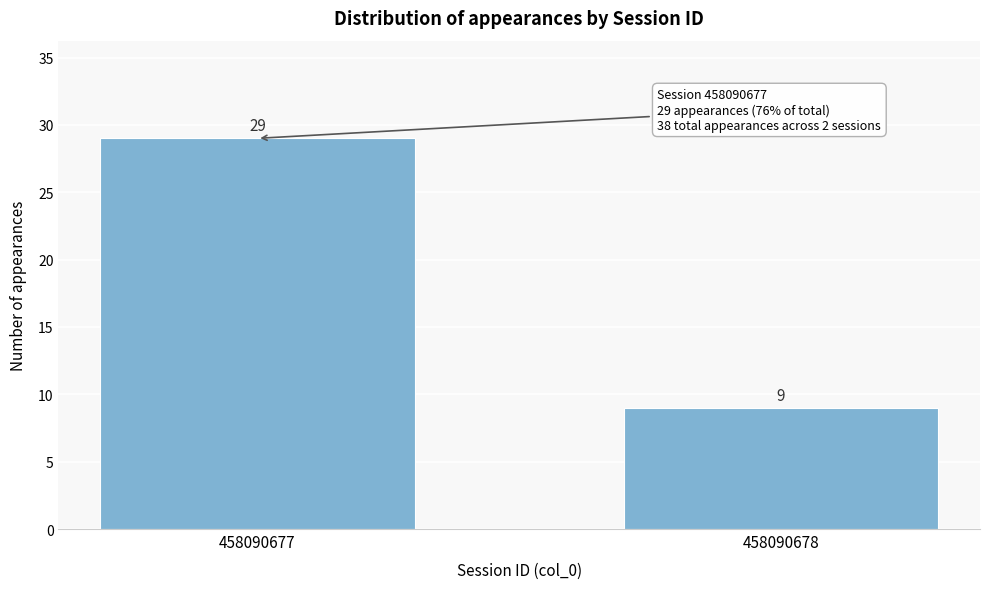

Reading left to right, what are all the values shown in this chart?

458090677=29	458090678=9